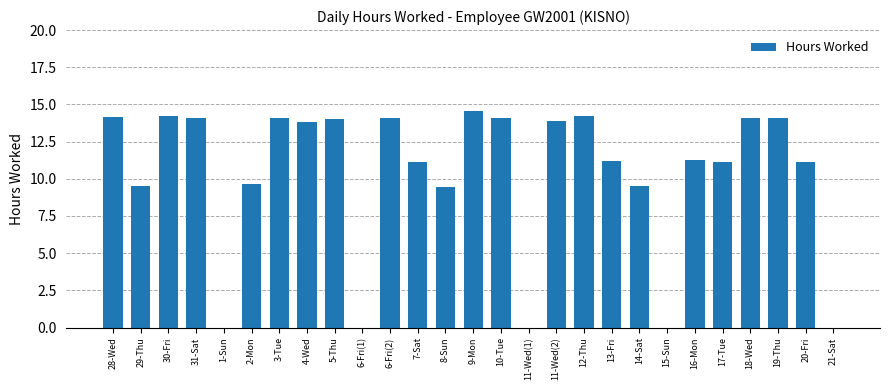

How many series are shown in this chart?

1